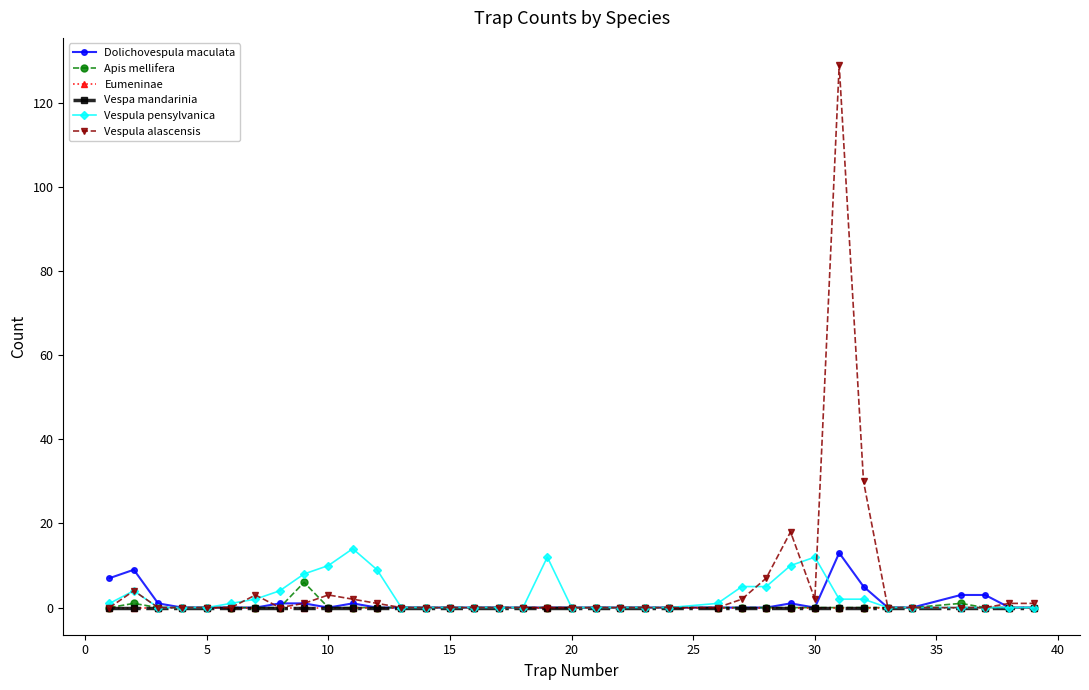

True or false: Vespula pensylvanica has more than 0 interior local peaks.

True